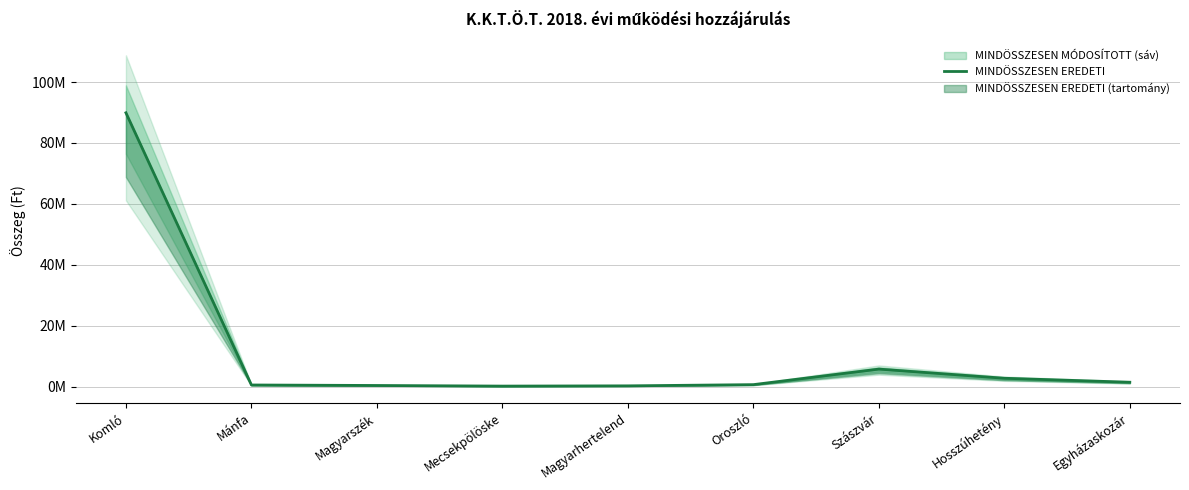

What is the label of the 4th point from the left?

Mecsekpölöske